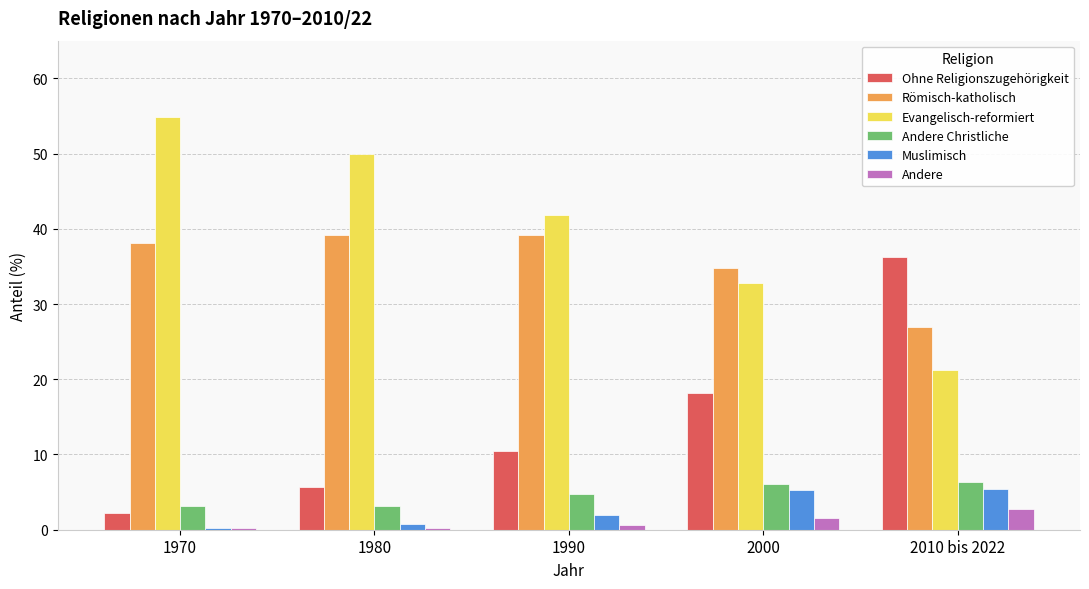

What is the total value across all series at 1970?

98.7